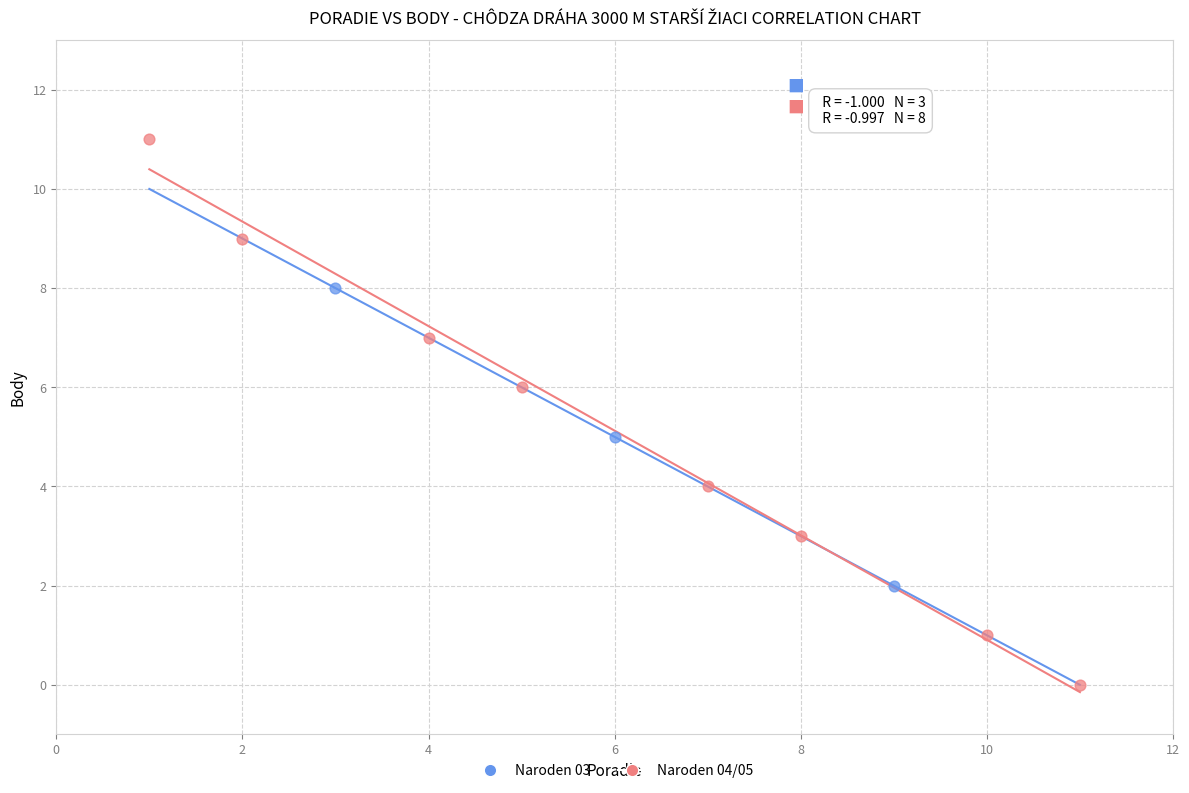

Which series reaches the maximum Y coordinate?

Naroden 04/05